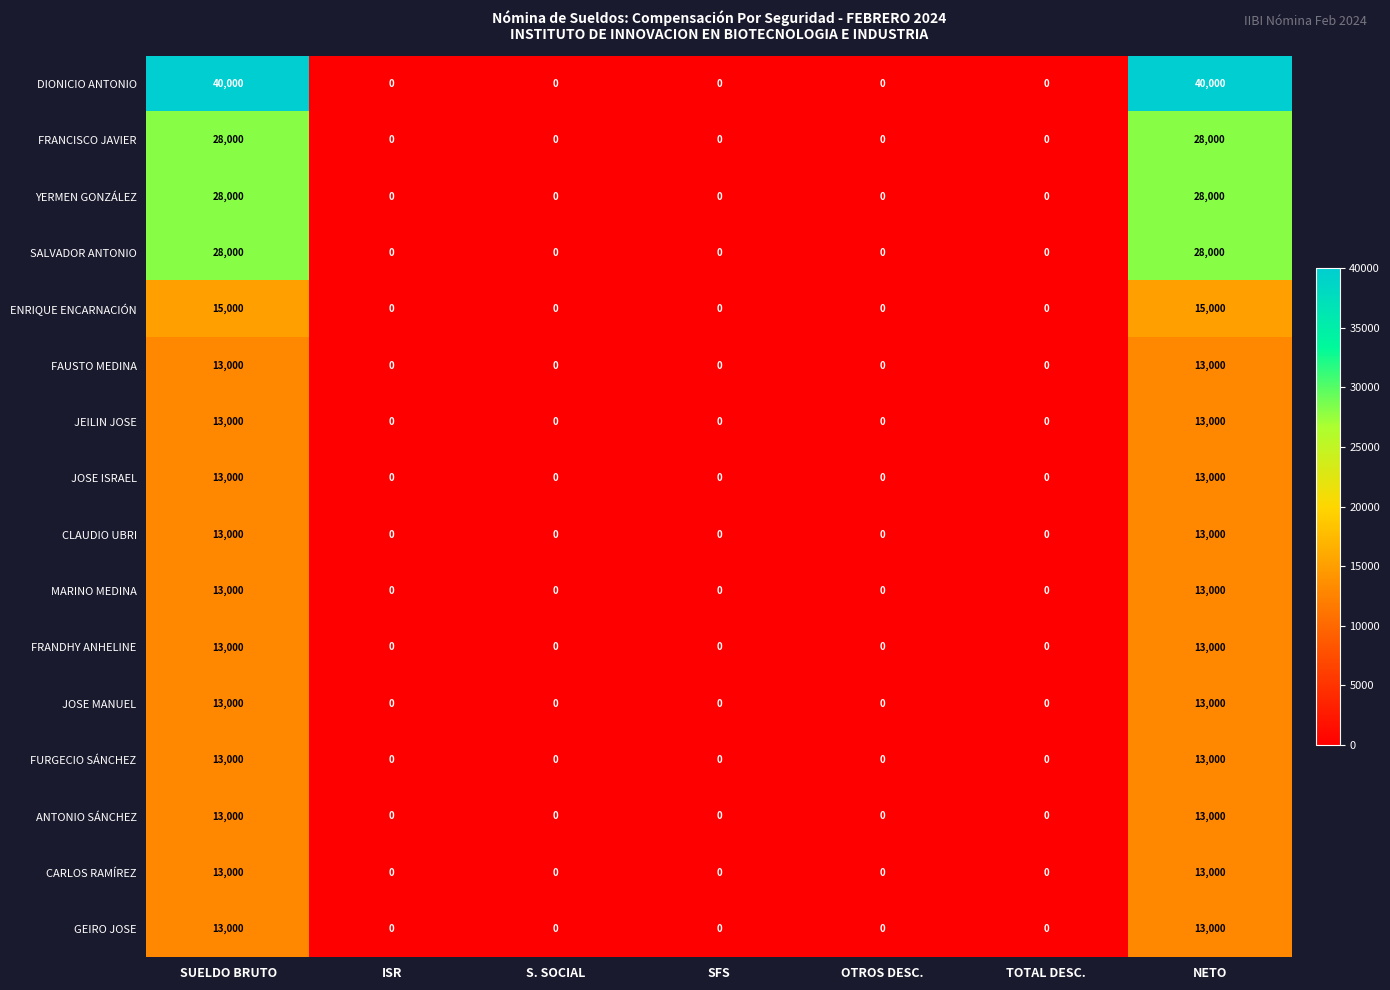

What is the maximum value for JEILIN JOSE?

13000